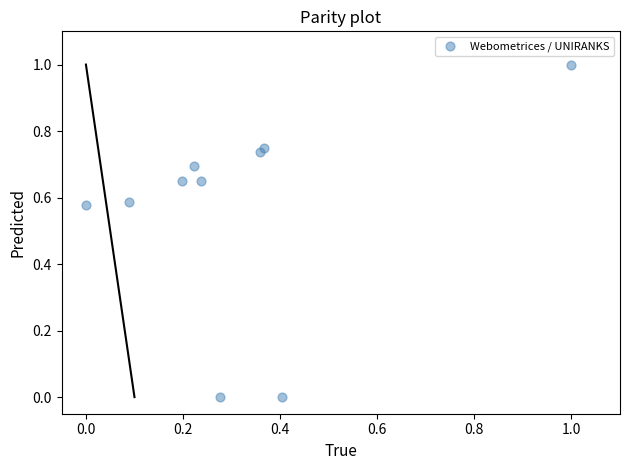

What is the range of X values (max minus min)?

1.0